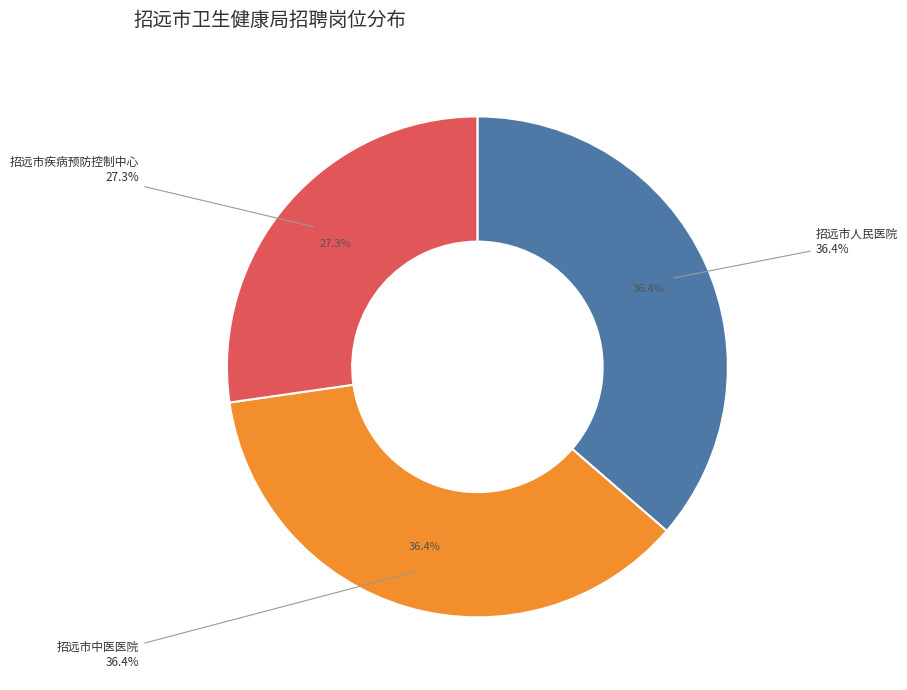

Which has a higher value, 招远市疾病预防控制中心 or 招远市中医医院?

招远市中医医院